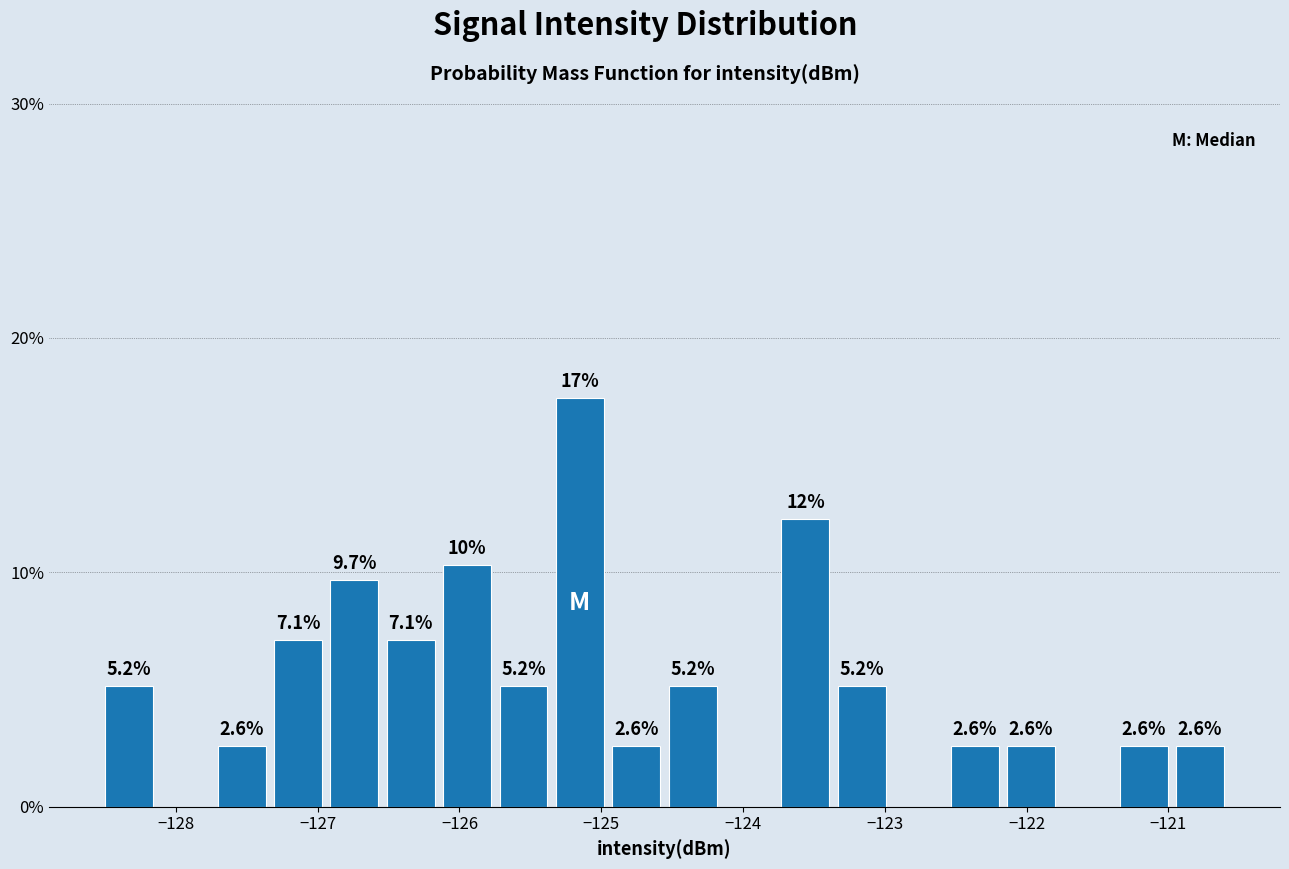

Read against the x-axis, roughly where is the centre of the tallest bar?

-125.2